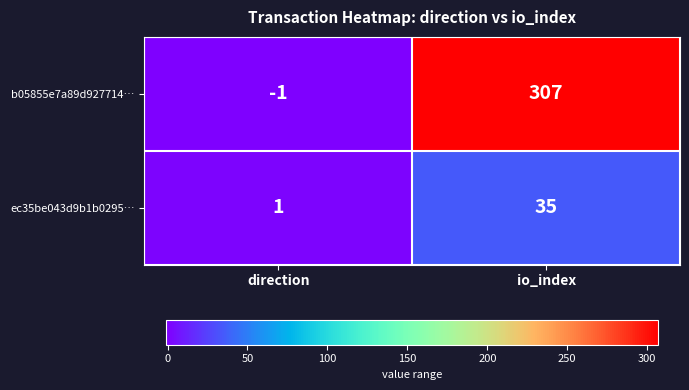

What is the difference between the highest and lowest values at direction?

2